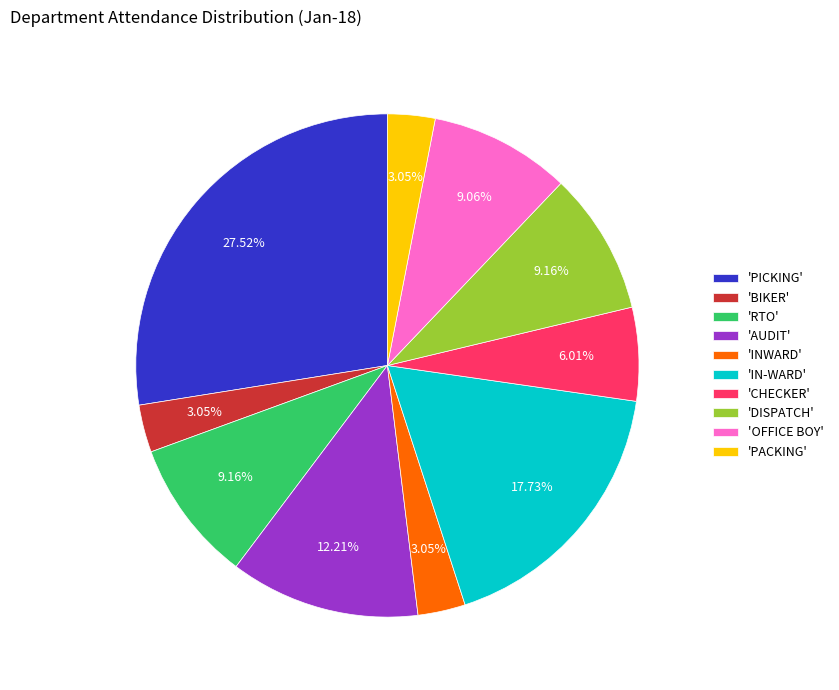

Combined, do 'AUDIT' and 'PACKING' account for over 50%?

No